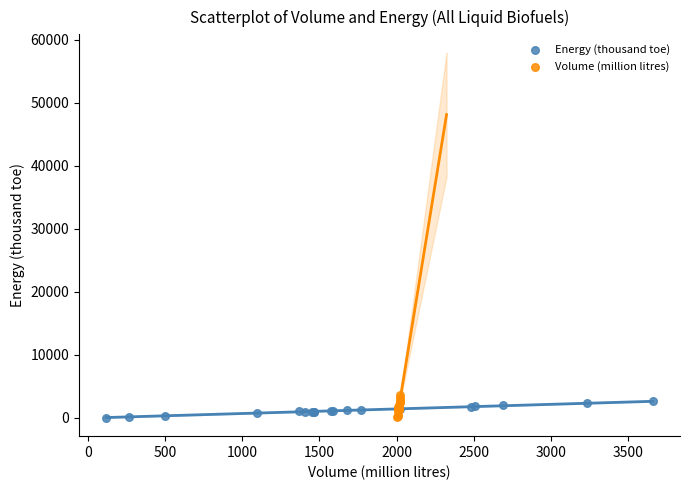

What are all the series names shown in the legend?

Energy (thousand toe), Volume (million litres)